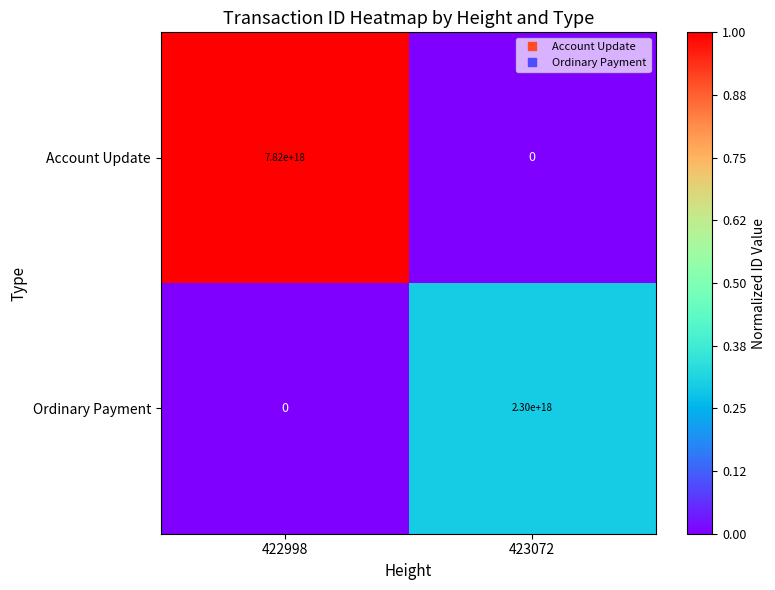

The Account Update series shows 4850132902705979392 at 423072. True or false?

False